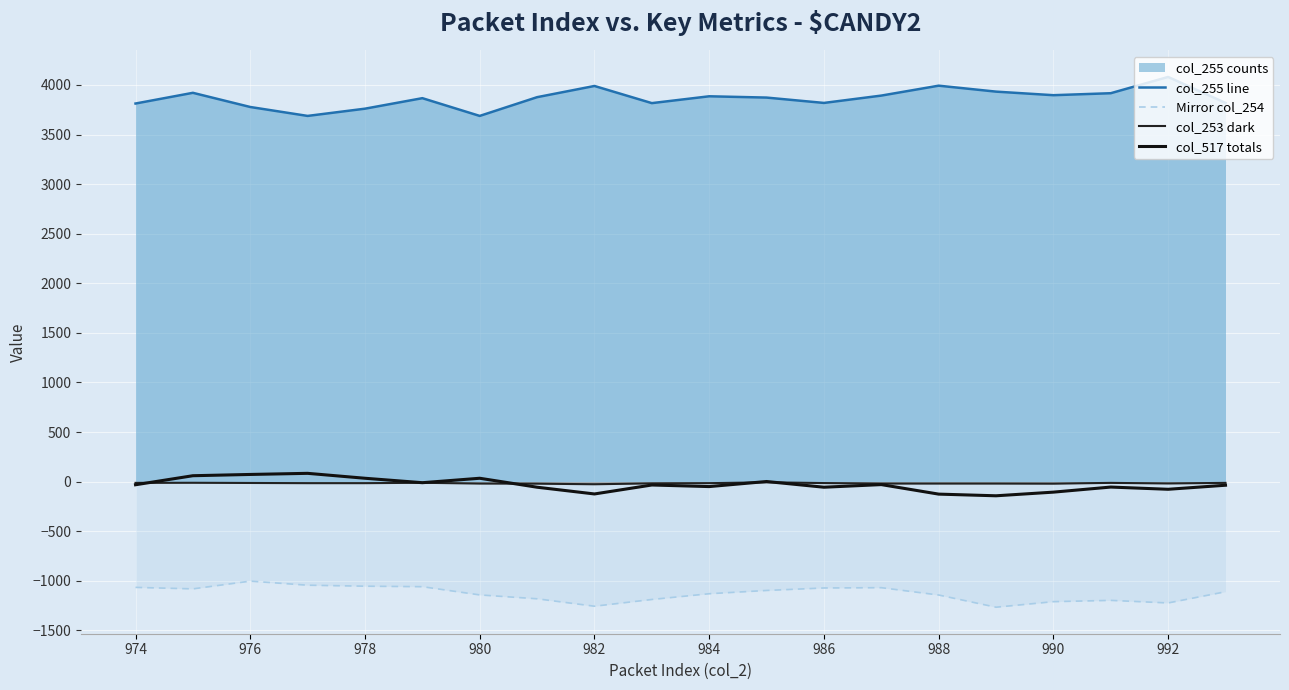

How many lines are shown in the chart?

4